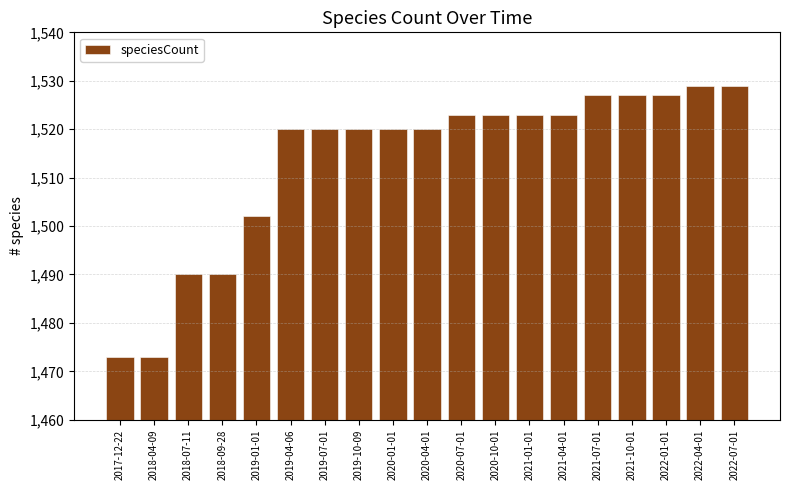

Is it true that the value at 2021-10-01 is 963?

False